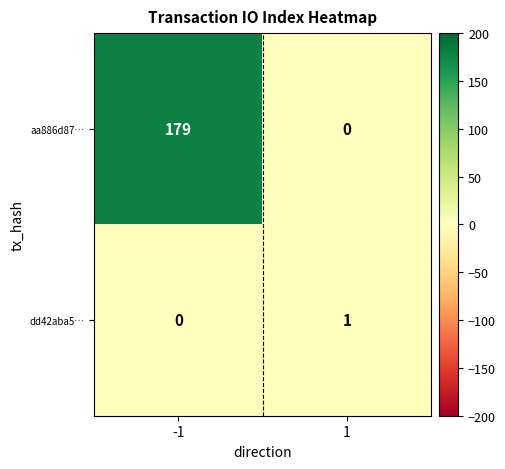

True or false: dd42aba5… has a value of 1 at 1.

True